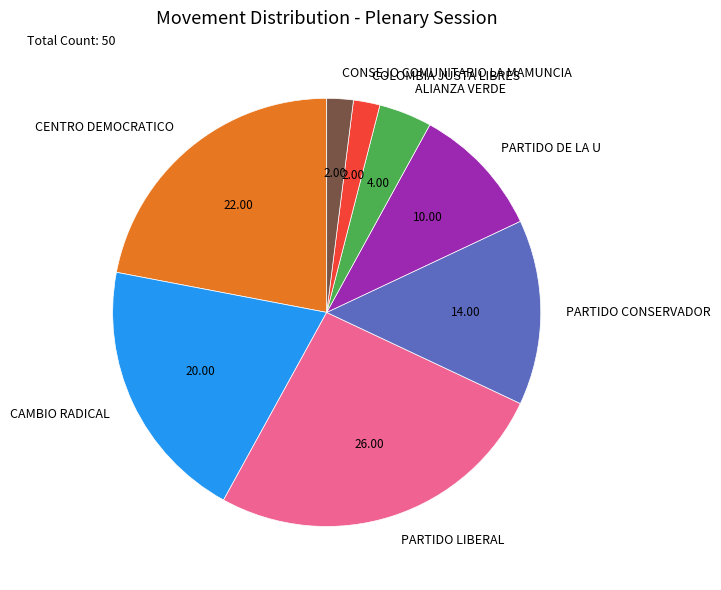

How many slices are in this pie chart?

8